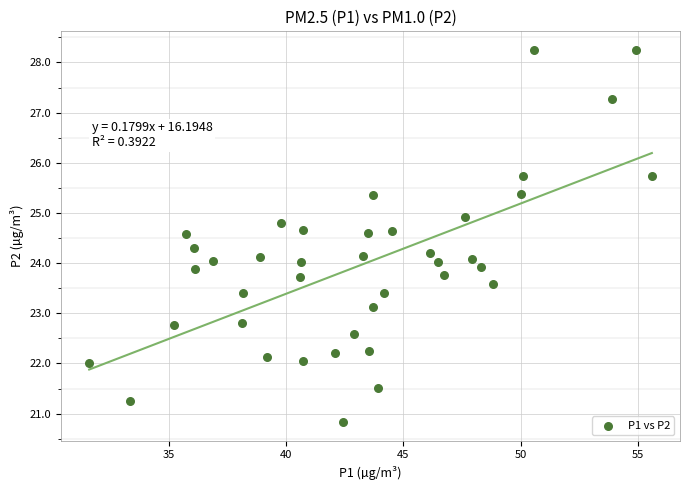

What is the range of X values (max minus min)?

24.0